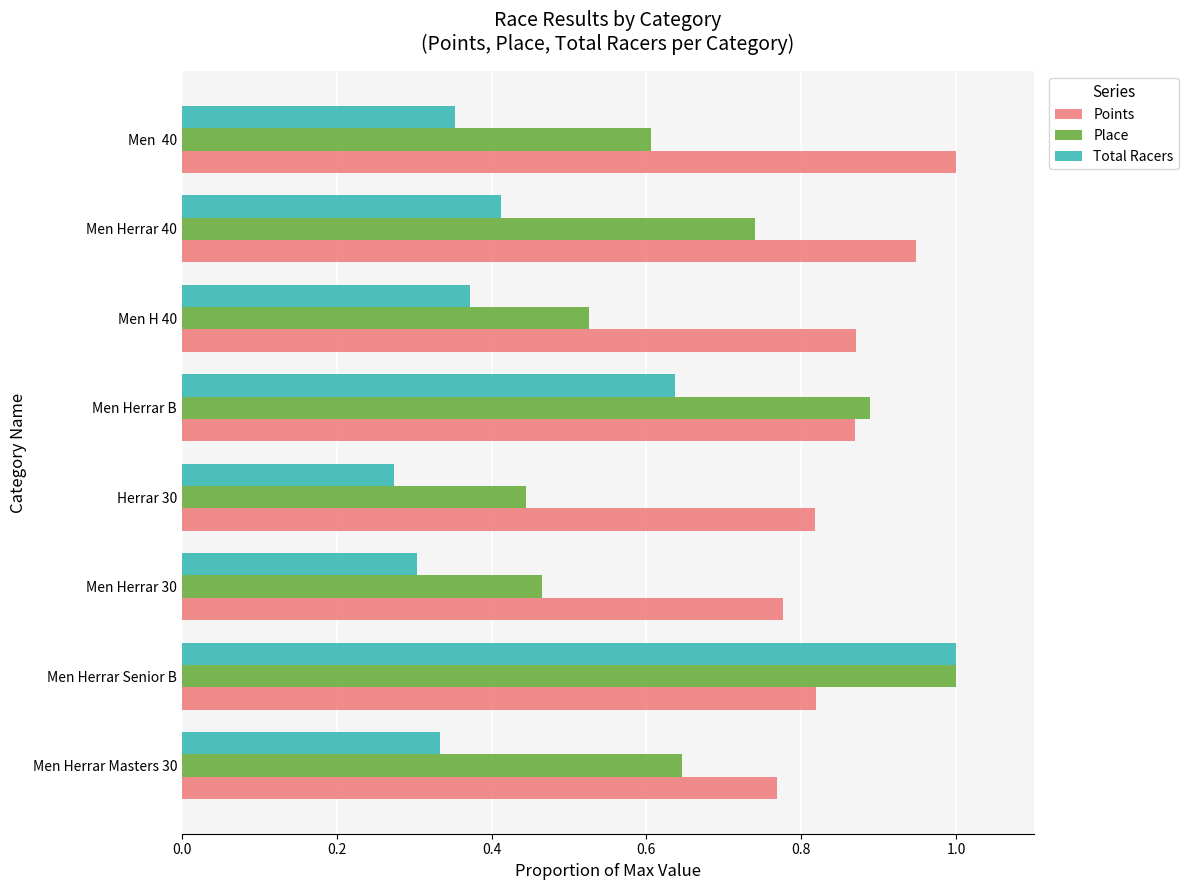

What is the highest value of the Total Racers series?

1.0